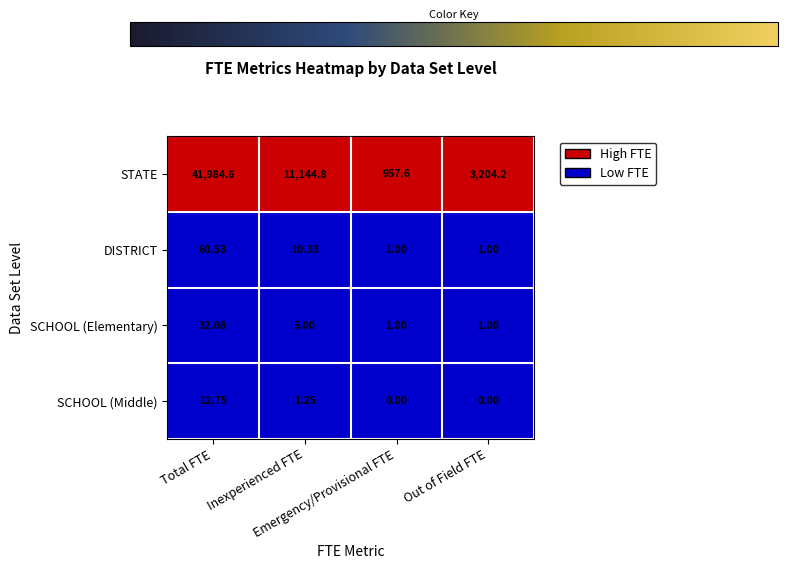

At how many categories does at least one series exceed 0?

4